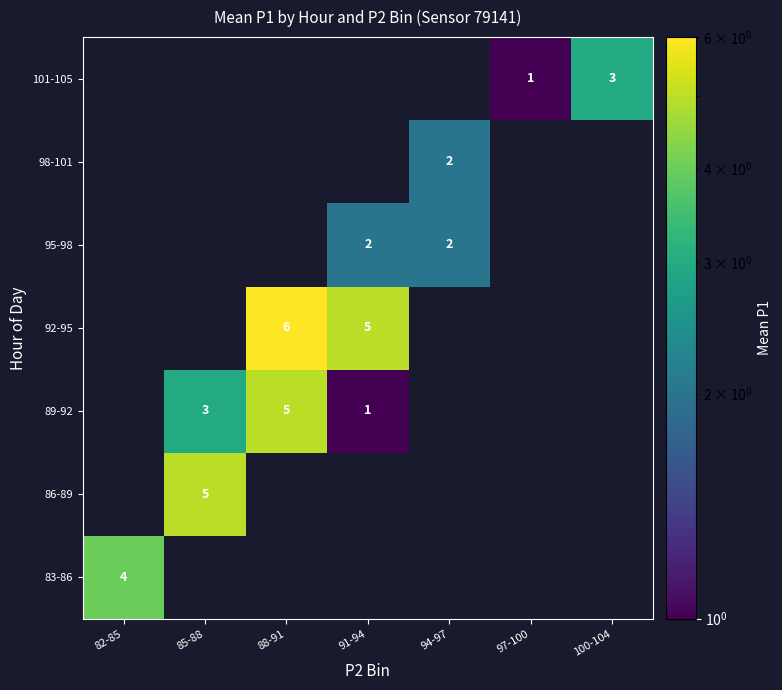

True or false: 86-89 has a value of 5 at 85-88.

True